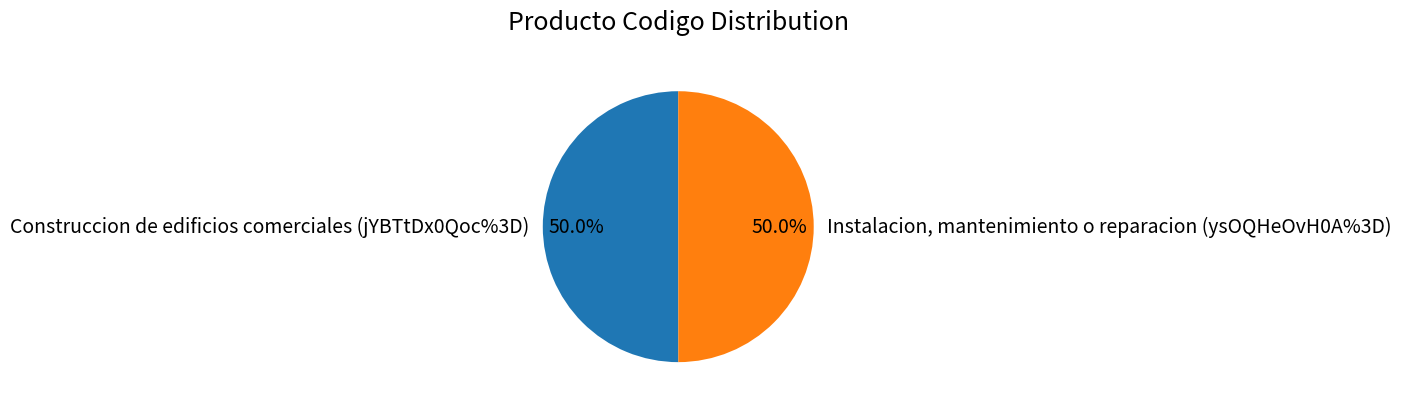

Combined, do Construccion de edificios comerciales (jYBTtDx0Qoc%3D) and Instalacion, mantenimiento o reparacion (ysOQHeOvH0A%3D) account for over 50%?

Yes